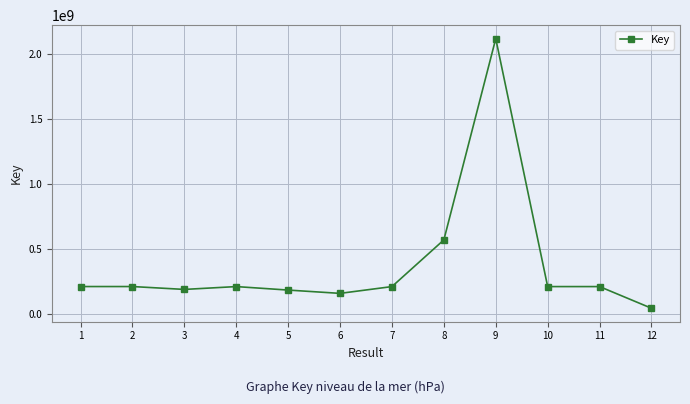

How many lines are shown in the chart?

1